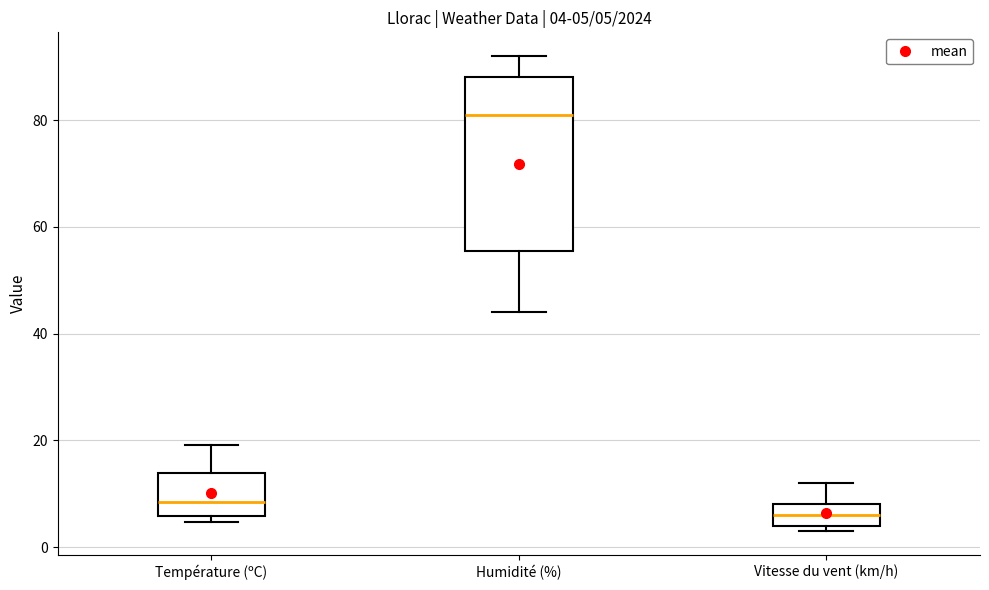

Comparing the boxes themselves (not the whiskers), which one is the tallest?

Humidité (%)